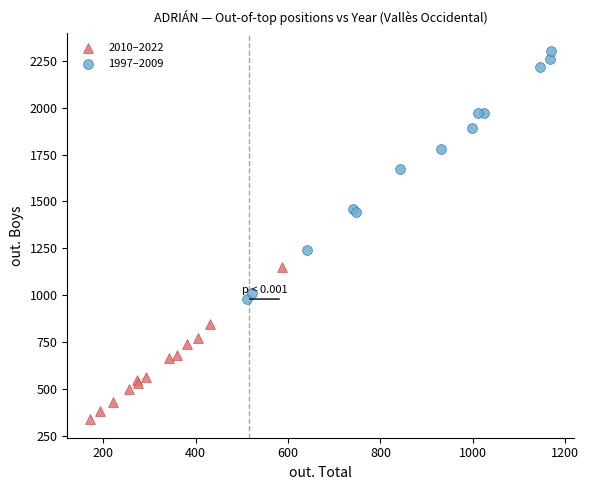

Which series has the widest spread of Y values?

1997–2009